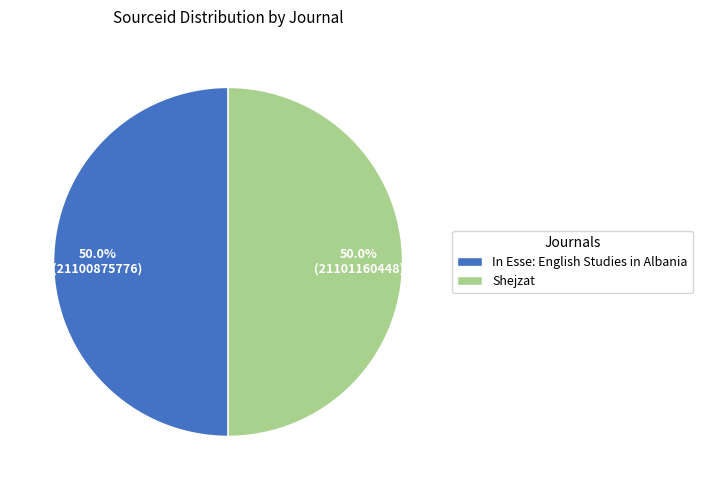

Is it true that In Esse: English Studies in Albania is 50% of the pie?

True